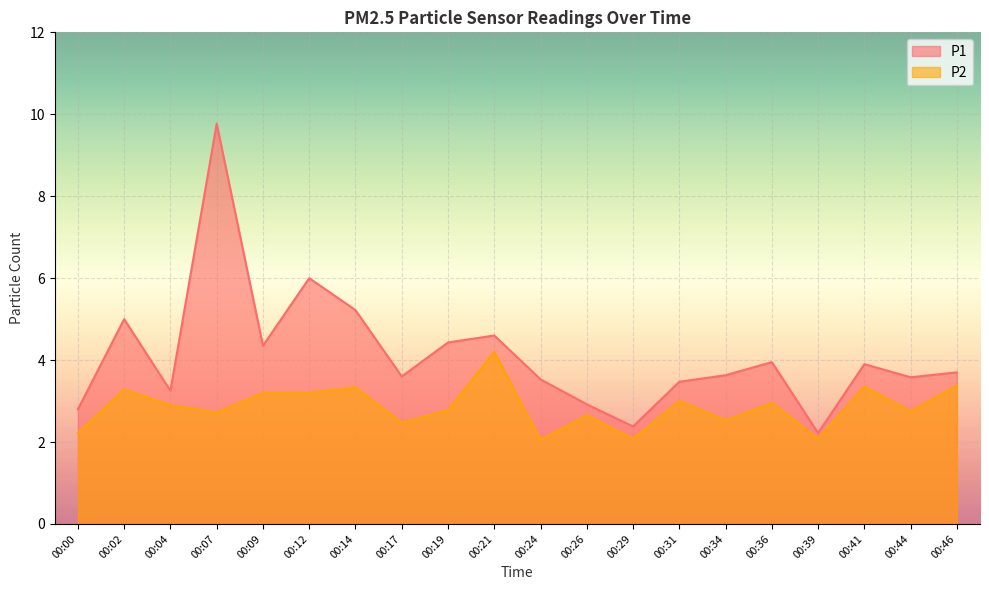

Does the chart display data point markers on the line(s)?

No